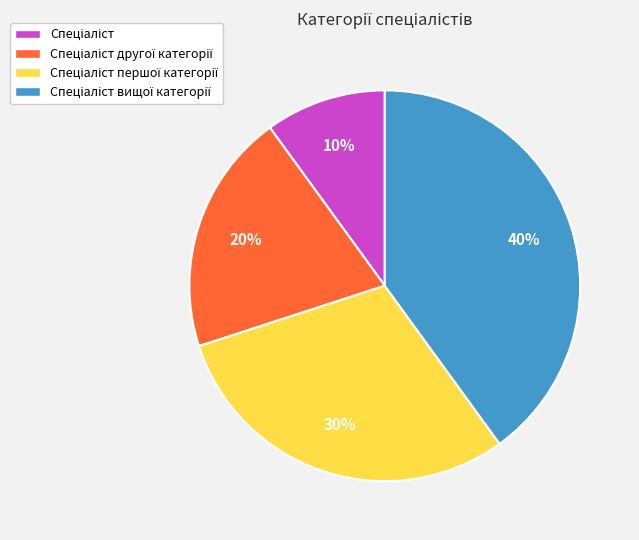

Is there a majority slice in this chart?

No